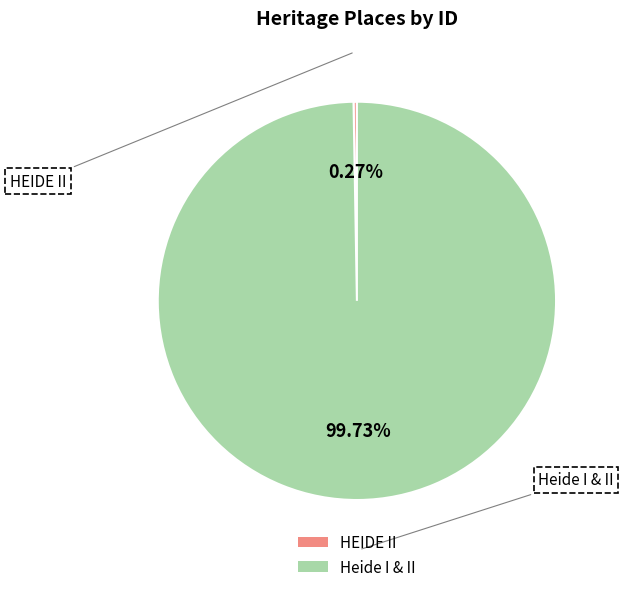

What is the largest slice in the pie chart?

Heide I & II